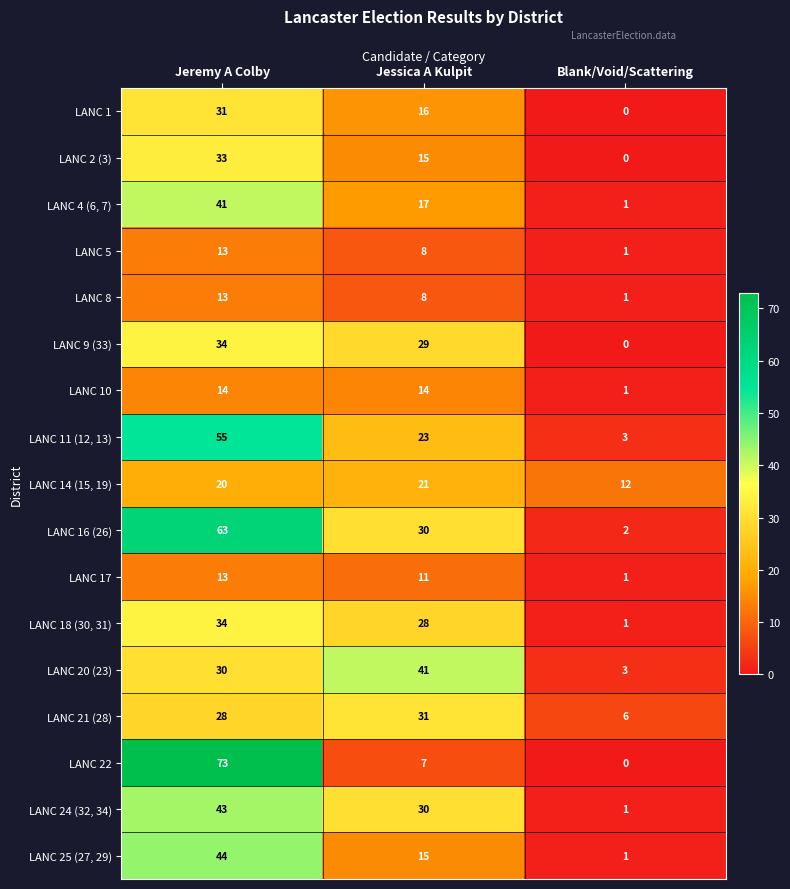

Is it true that LANC 2 (3) equals 0 at Blank/Void/Scattering?

True